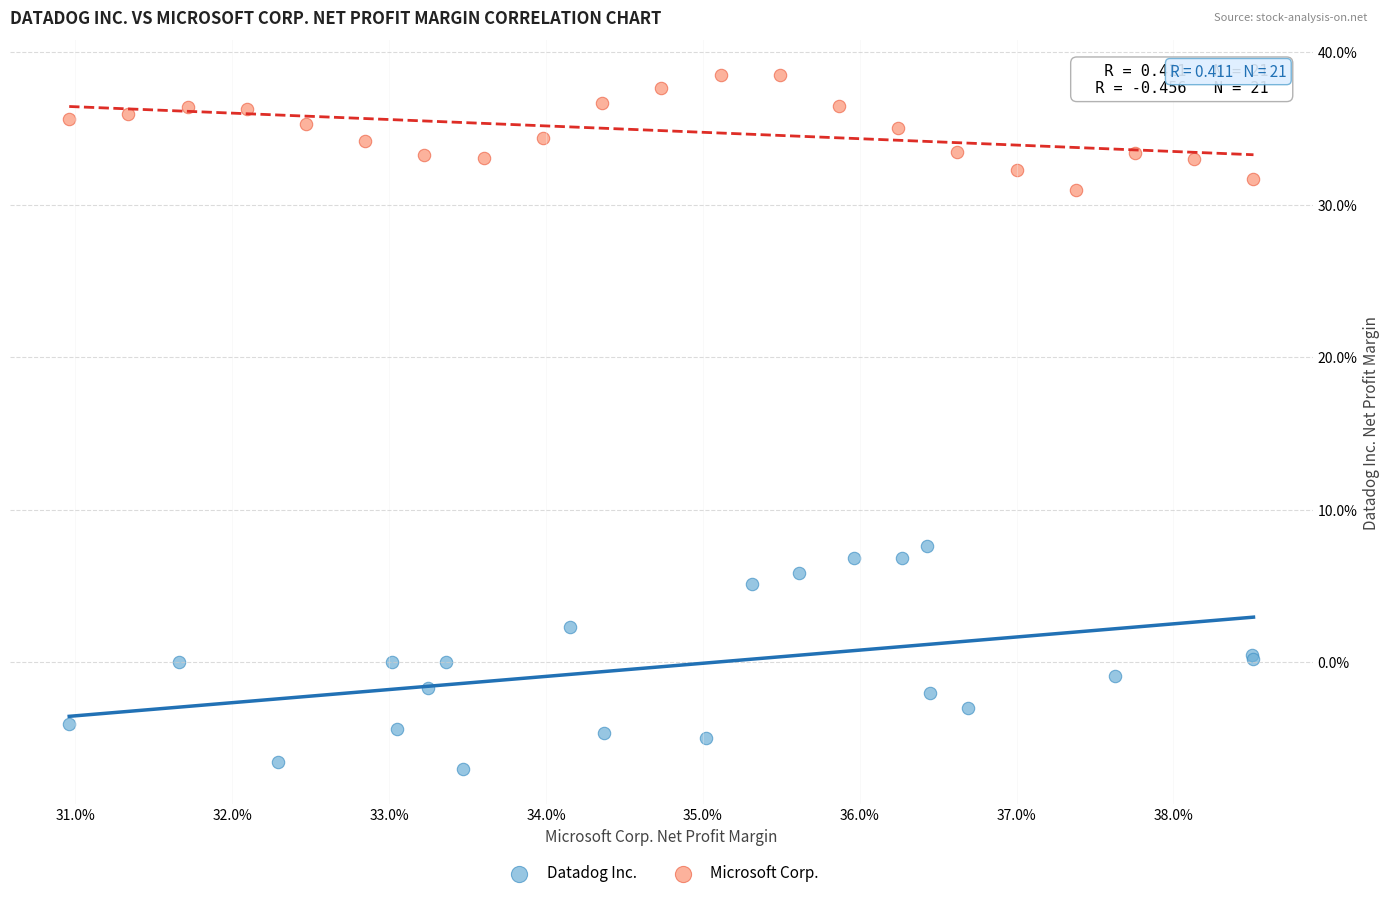

Which series has the widest spread of Y values?

Datadog Inc.